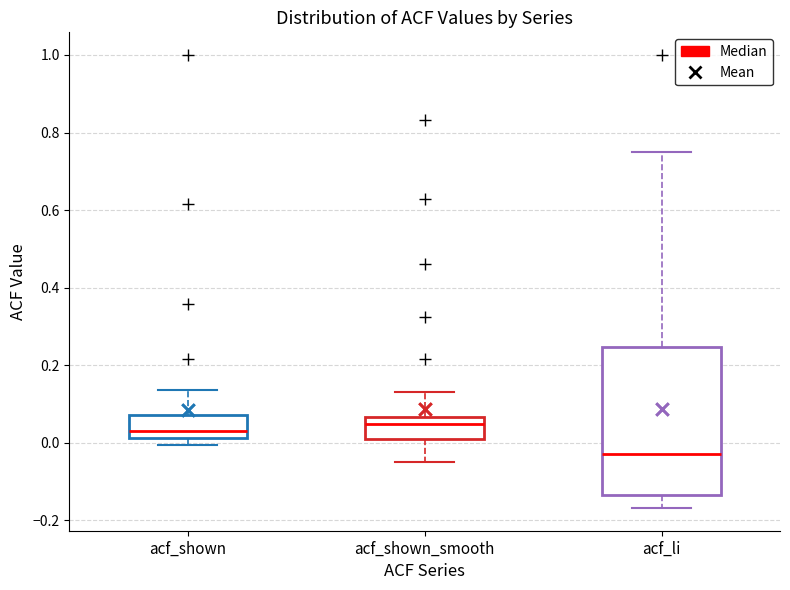

Comparing the boxes themselves (not the whiskers), which one is the tallest?

acf_li